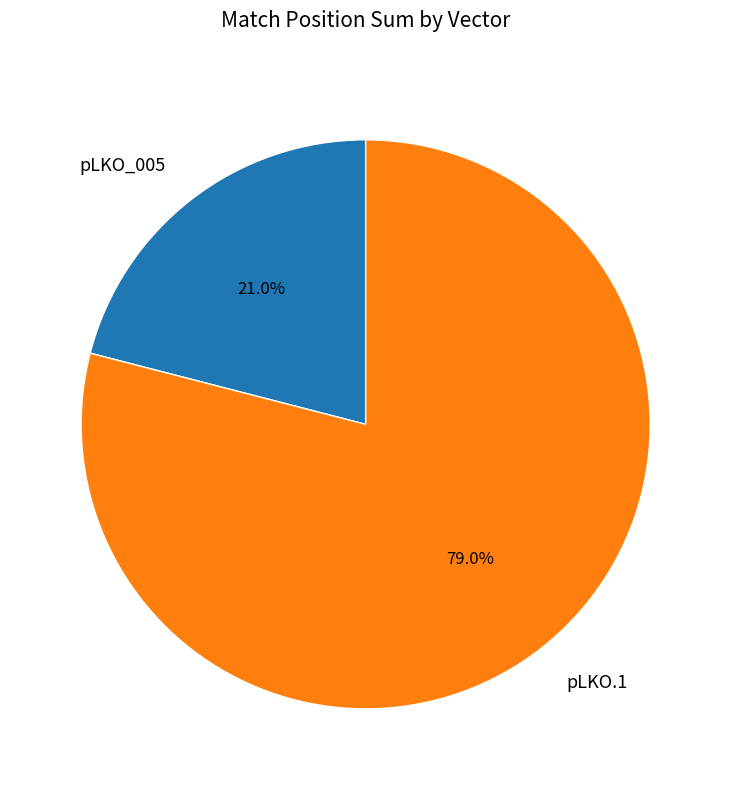

How many segments does this pie chart have?

2